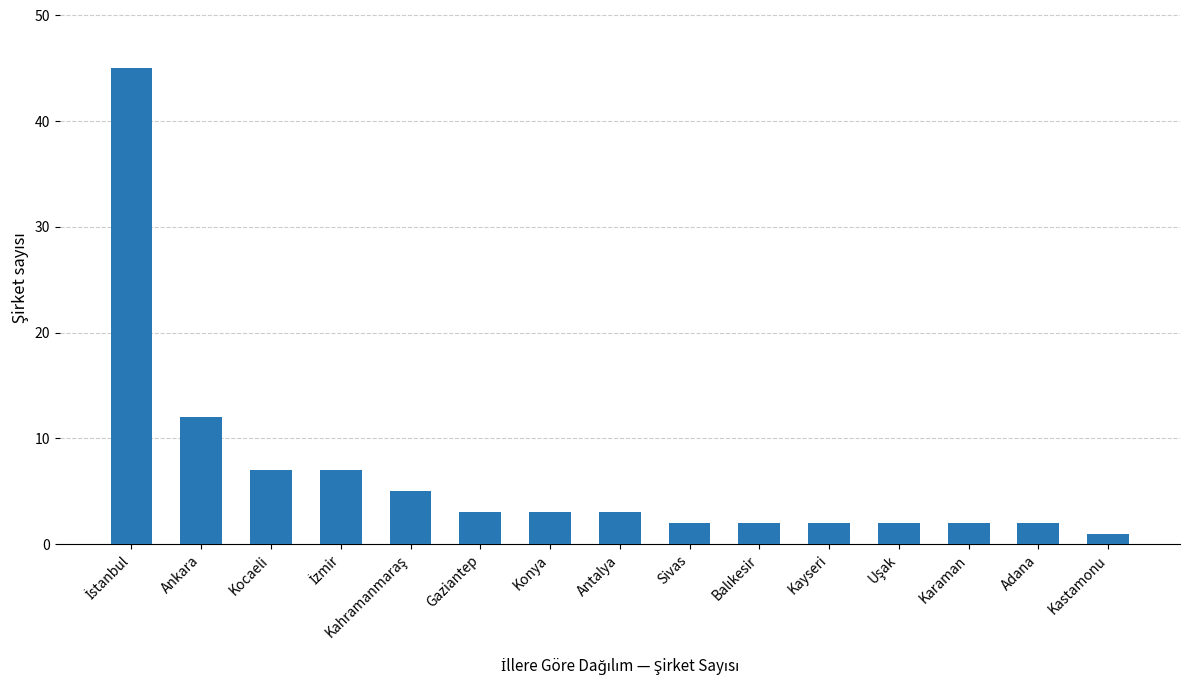

What is the value of the 10th bar from the left?

2